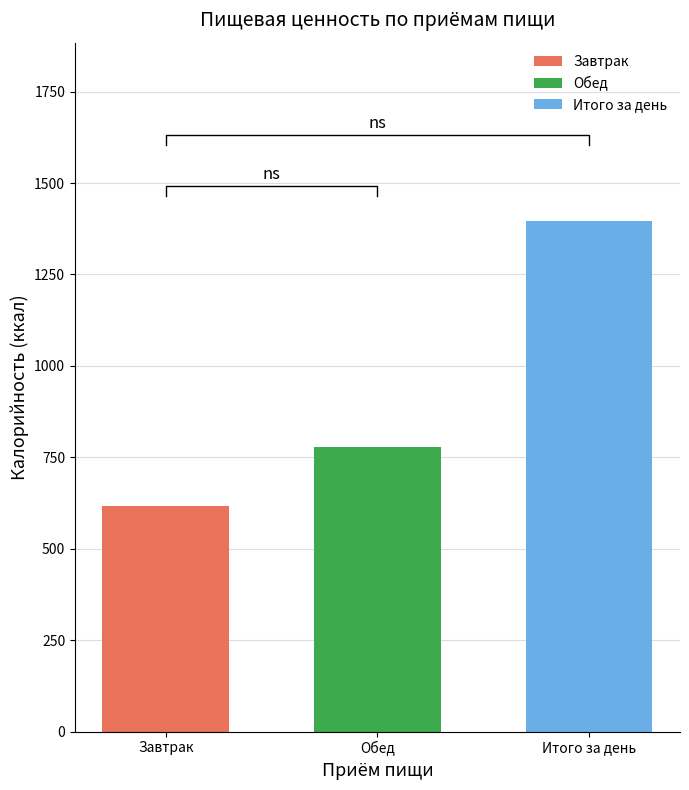

What is the lowest value of the Итого за день series?

1395.5